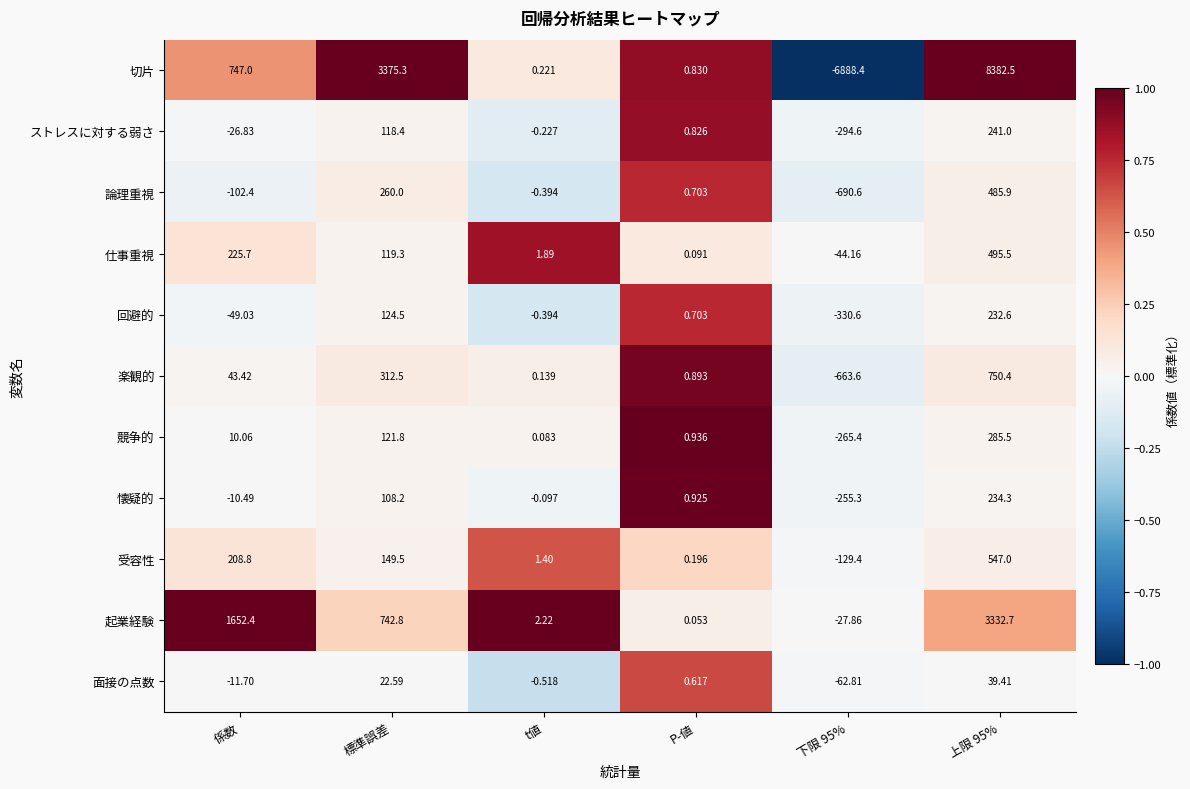

Which series has the largest range (max minus min)?

切片